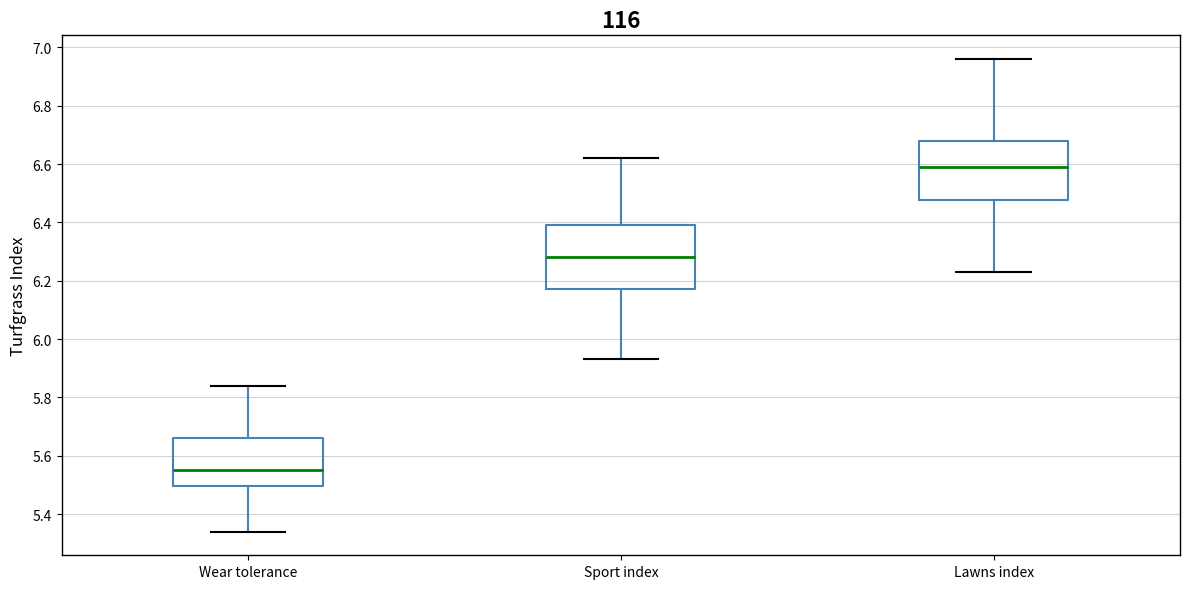

Reading left to right, transcribe this box plot: for each box, give where its median line is, the range the box spans, and where its two whiskers end, as read against the y-axis. The values are not printed on the chart, so give them approximately, as read against the axis.

Wear tolerance: median 5.56, box 5.50 to 5.66, whiskers 5.34 to 5.84
Sport index: median 6.28, box 6.18 to 6.40, whiskers 5.94 to 6.62
Lawns index: median 6.60, box 6.48 to 6.68, whiskers 6.24 to 6.96